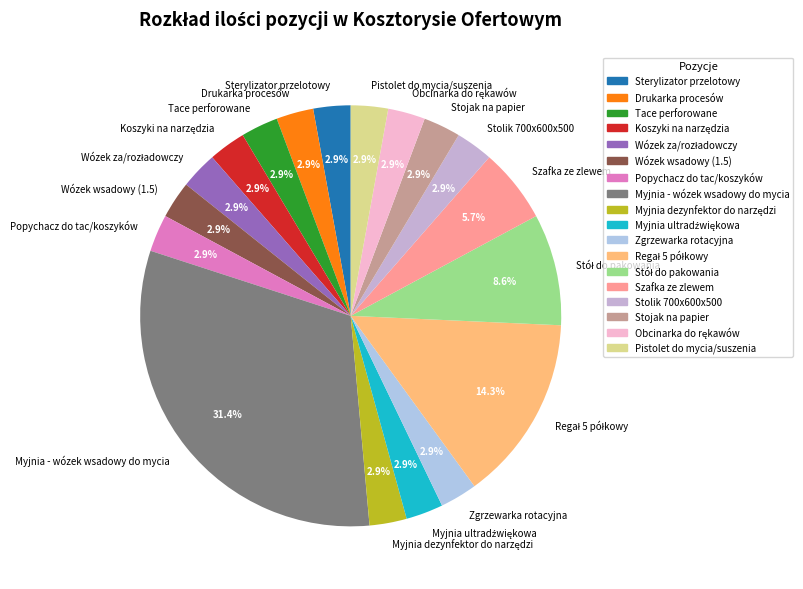

What percentage is the Tace perforowane slice, to the nearest percent?

3%